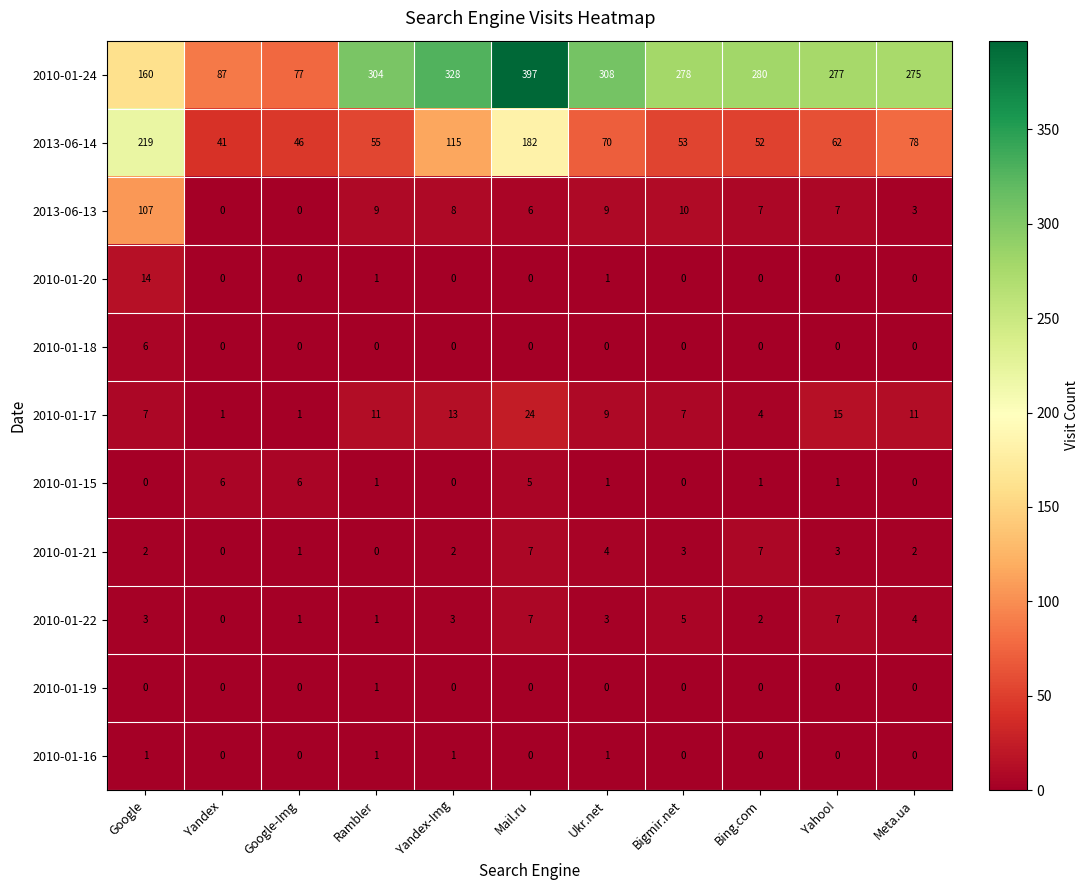

At which label does 2010-01-24 reach its minimum?

Google-Img